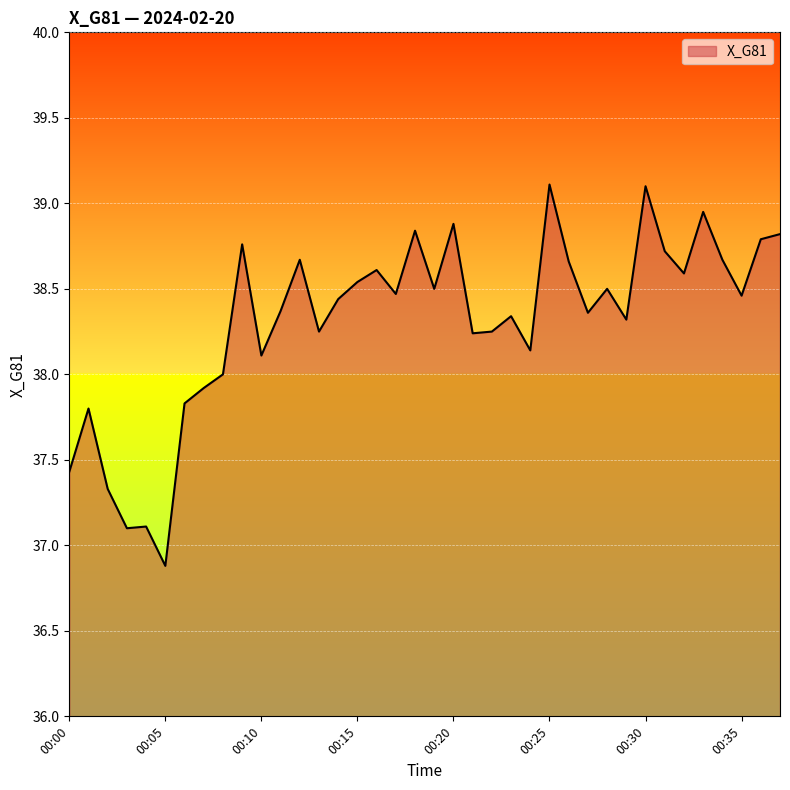

What is the minimum value shown in the chart?

36.9